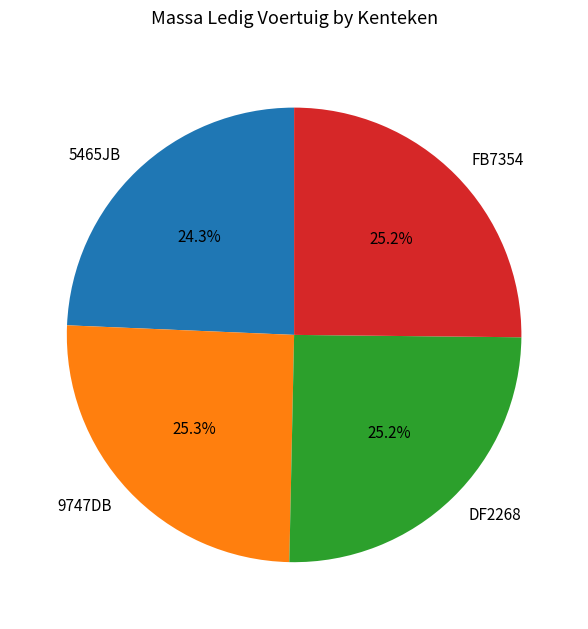

Does DF2268 represent more than half of the total?

No